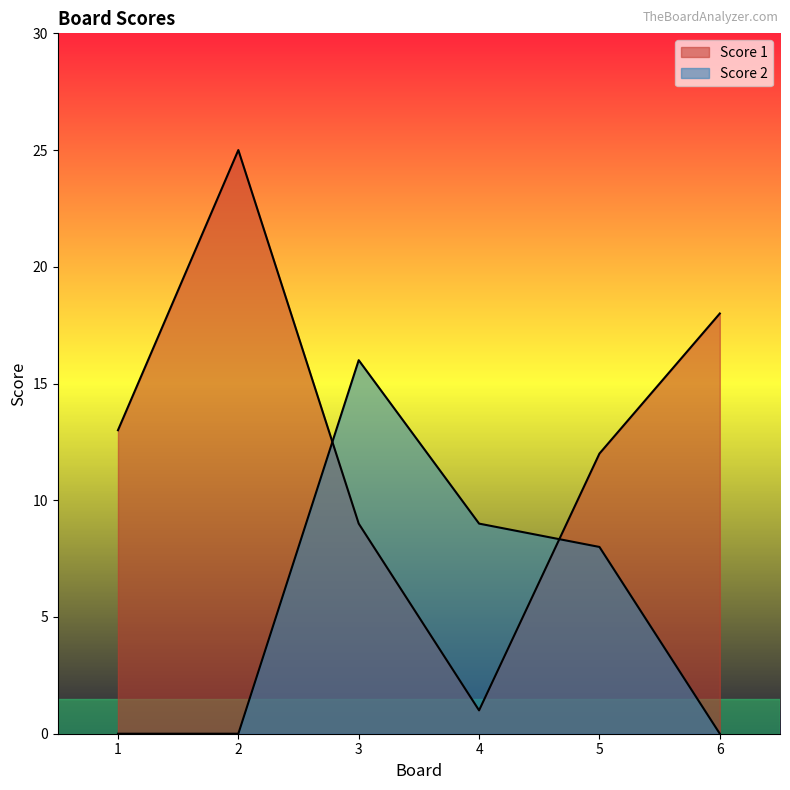

Reading left to right, what are all the values shown in this chart?

Score 1: 13	25	9	1	12	18
Score 2: 0	0	16	9	8	0